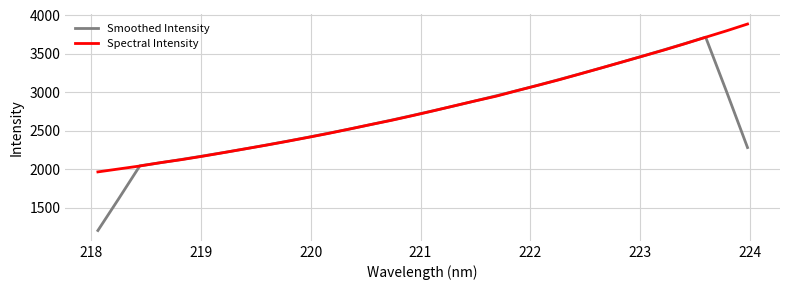

Which series has the widest spread of values?

Smoothed Intensity